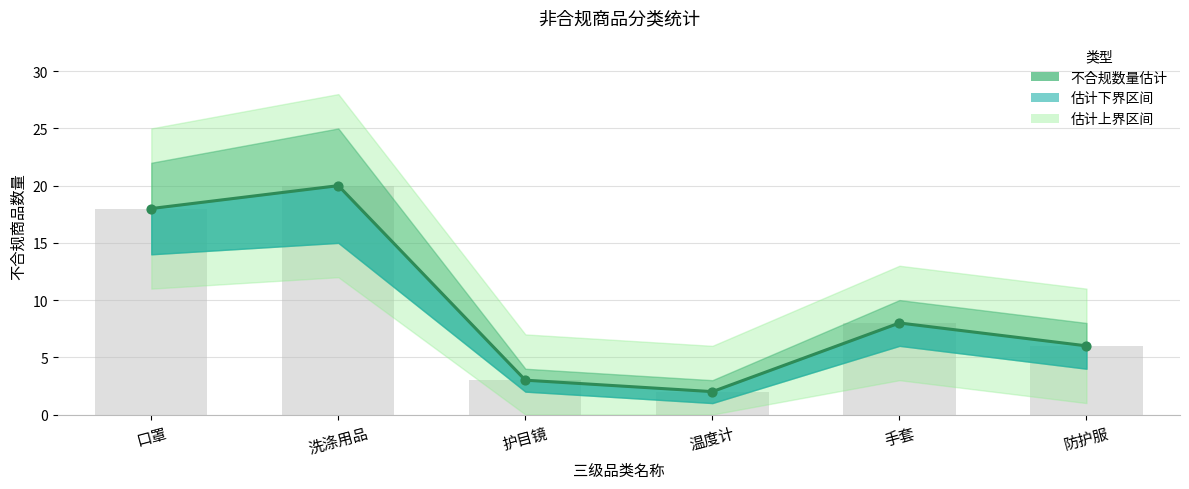

What is the ratio of the value at 温度计 to the value at 口罩?

0.1